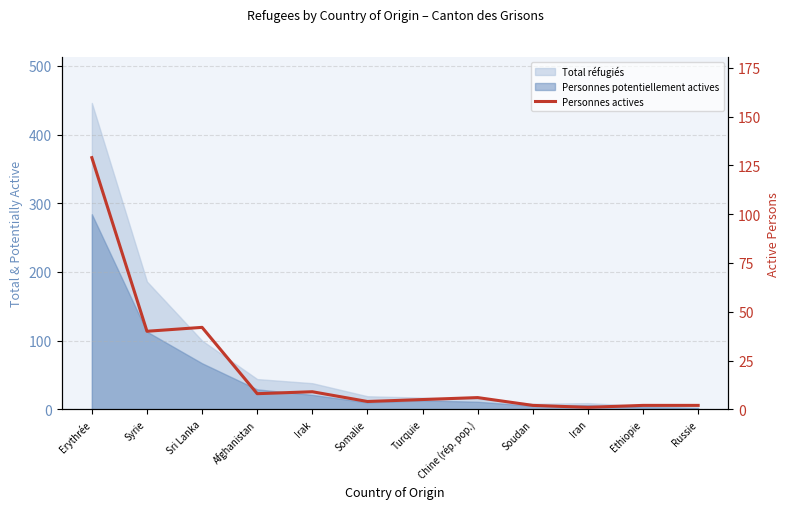

What position from the left is Afghanistan?

4